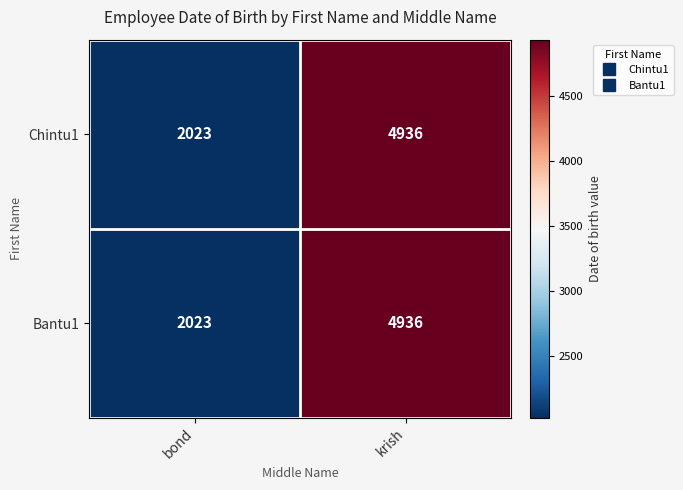

True or false: Bantu1 has a value of 7627 at krish.

False